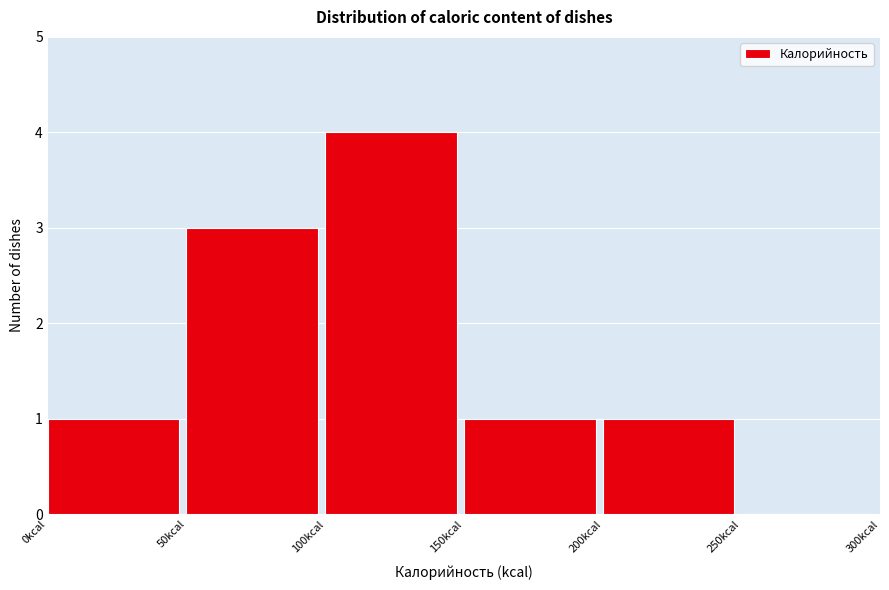

How tall is the bar that spans 100 to 150 on the x-axis? The values are not printed on the chart, so give them approximately, as read against the axis.

4